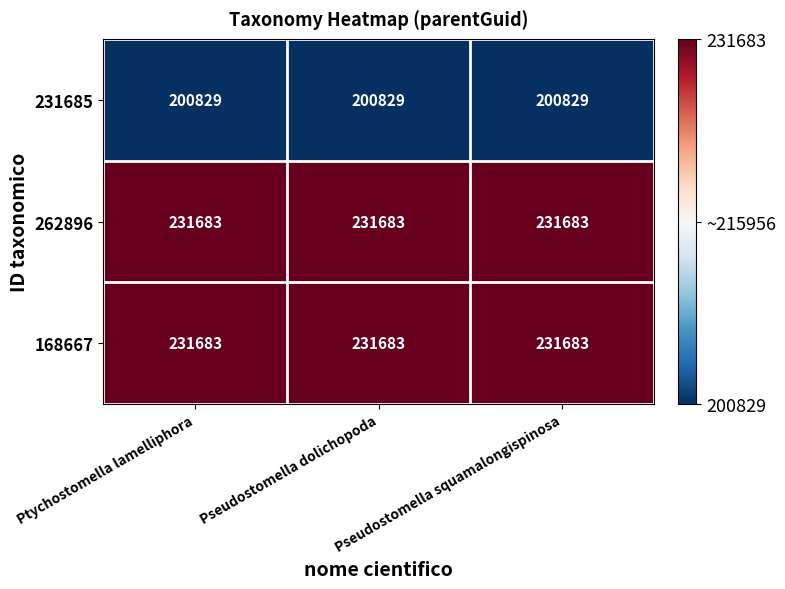

What is the spread (max minus min) of values at Pseudostomella squamalongispinosa?

30854